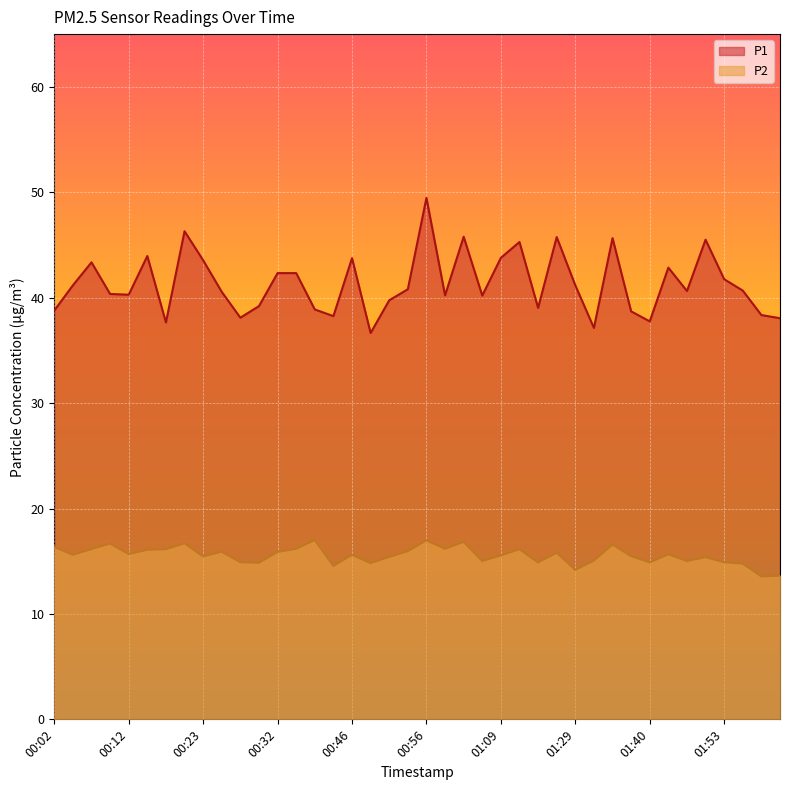

True or false: P2 has a value of 14.8 at 00:30.

True